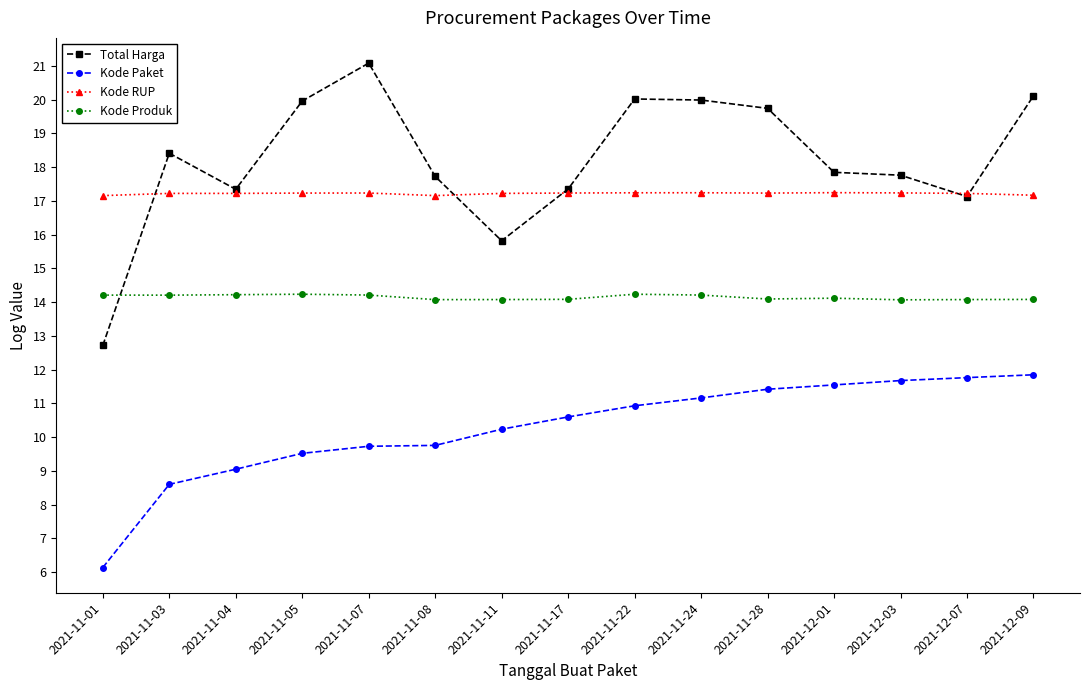

Which series changed the most between 2021-11-05 and 2021-11-17?

Total Harga